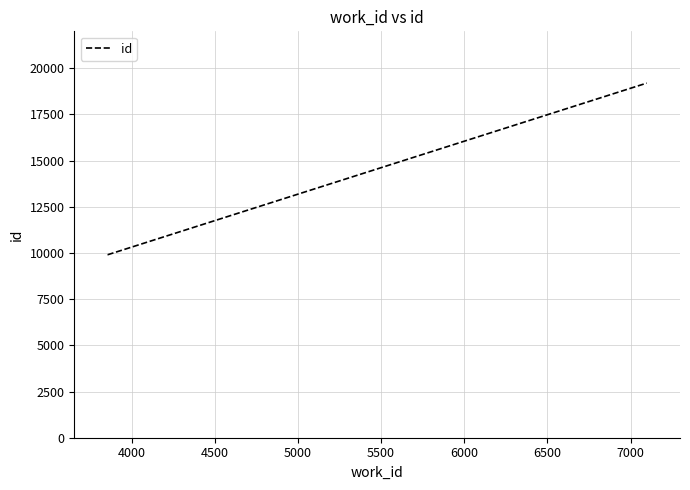

What is the sum of all values?

39010